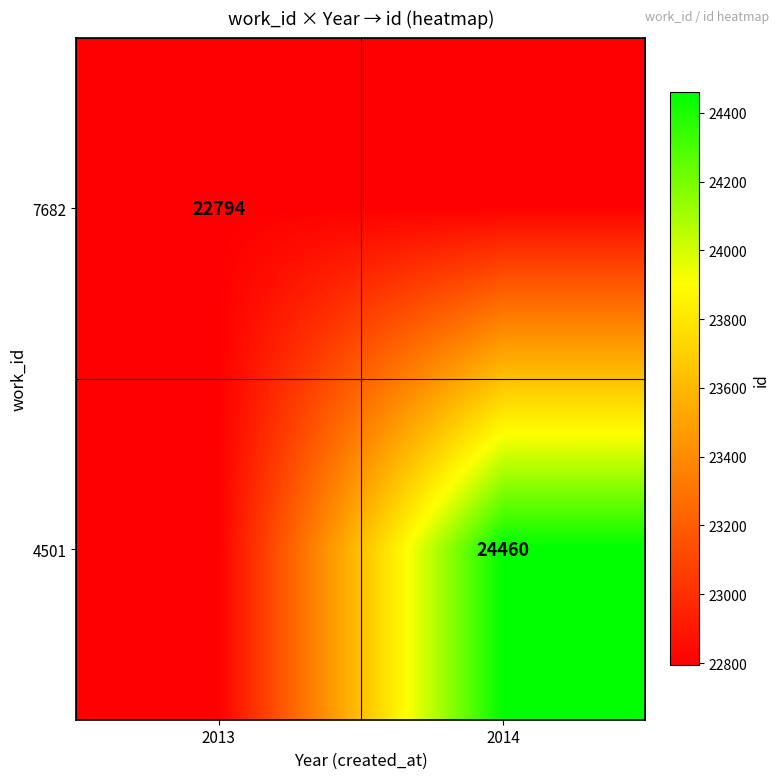

How many distinct data groups are displayed?

2